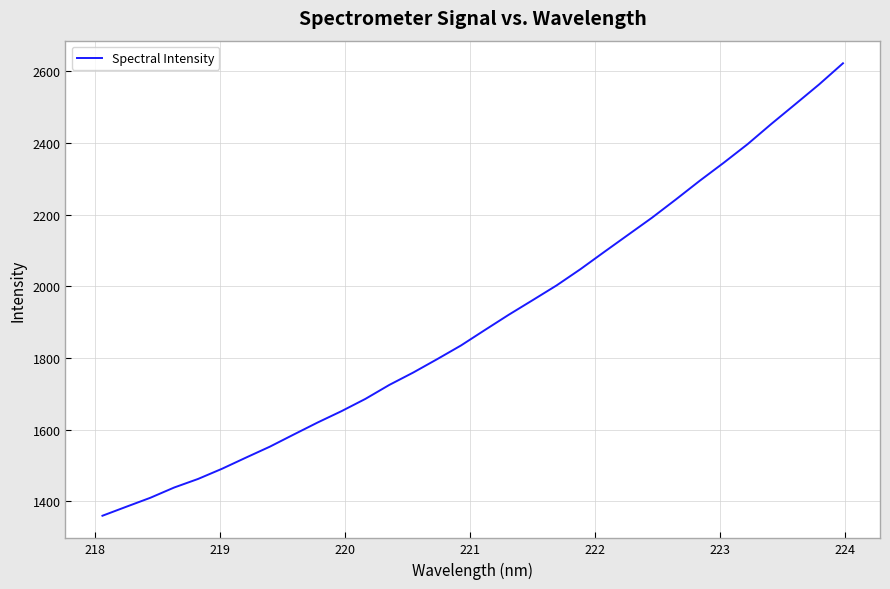

Reading left to right, transcribe all the data shown in this chart.

1359.9	1385.1	1410.0	1438.7	1462.6	1491.0	1522.0	1552.6	1586.5	1620.0	1651.7	1685.9	1724.8	1759.3	1796.6	1834.9	1878.0	1920.6	1961.2	2002.3	2047.6	2095.9	2143.6	2191.3	2242.2	2294.3	2344.3	2396.2	2452.9	2507.7	2562.9	2621.9